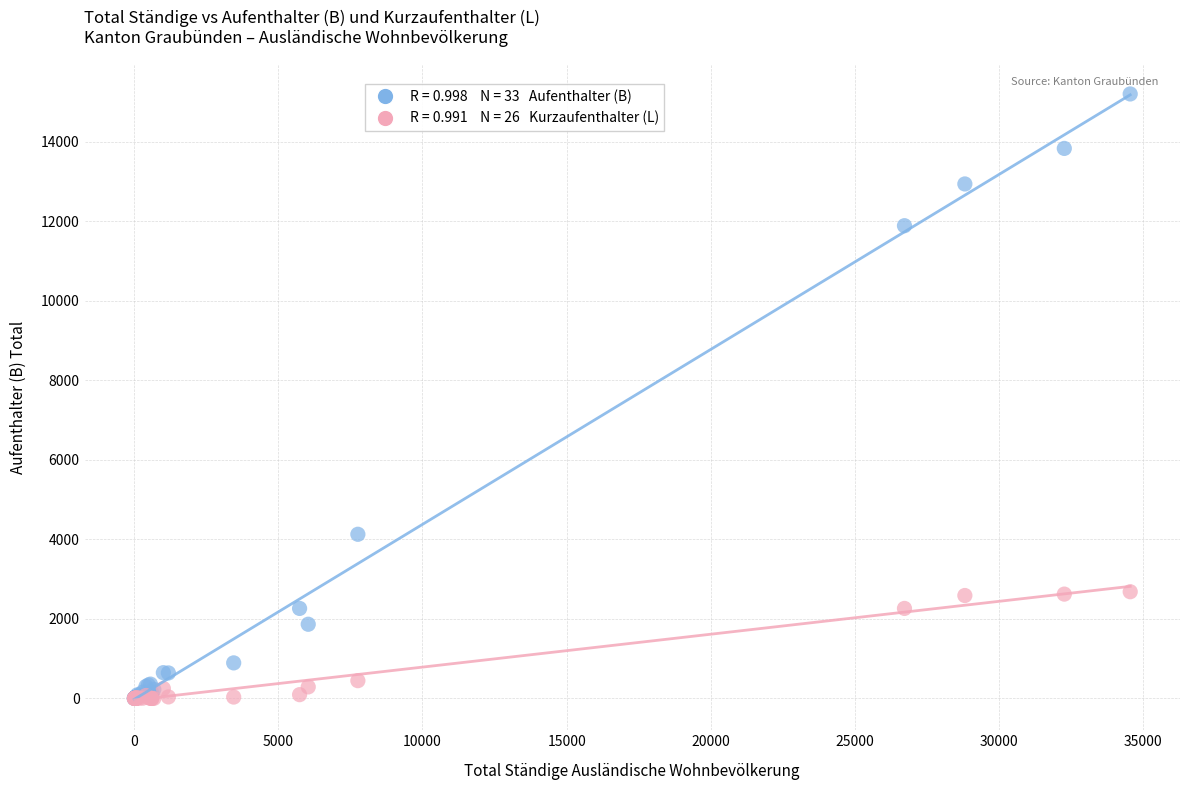

Across all series, what Y value is closest to 7602?

4129